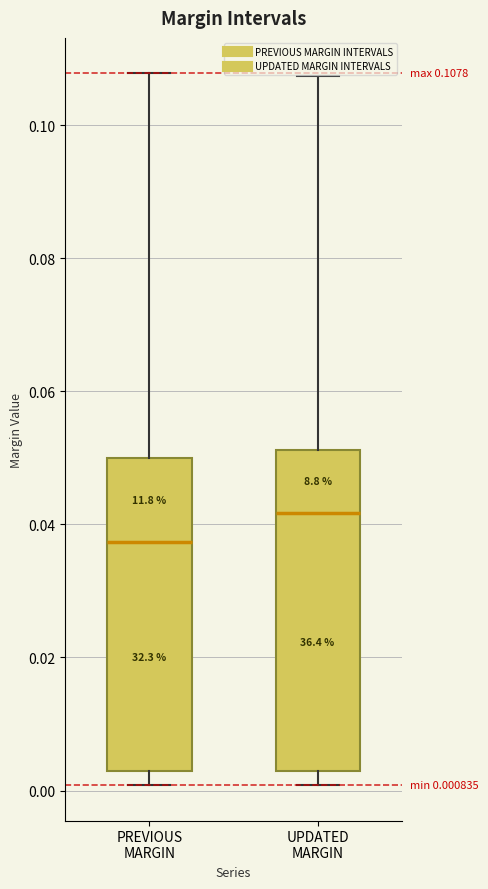

Which box's median line is the highest?

UPDATED MARGIN